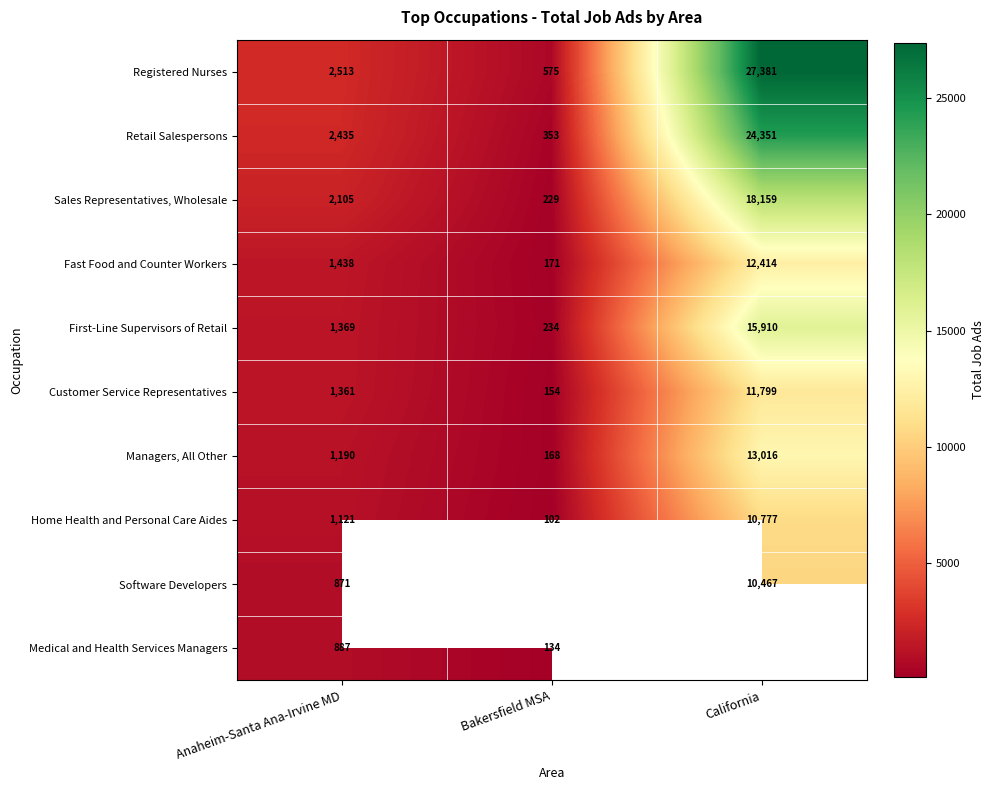

Is the value of First-Line Supervisors of Retail at Bakersfield MSA greater than the value of Retail Salespersons at Anaheim-Santa Ana-Irvine MD?

No